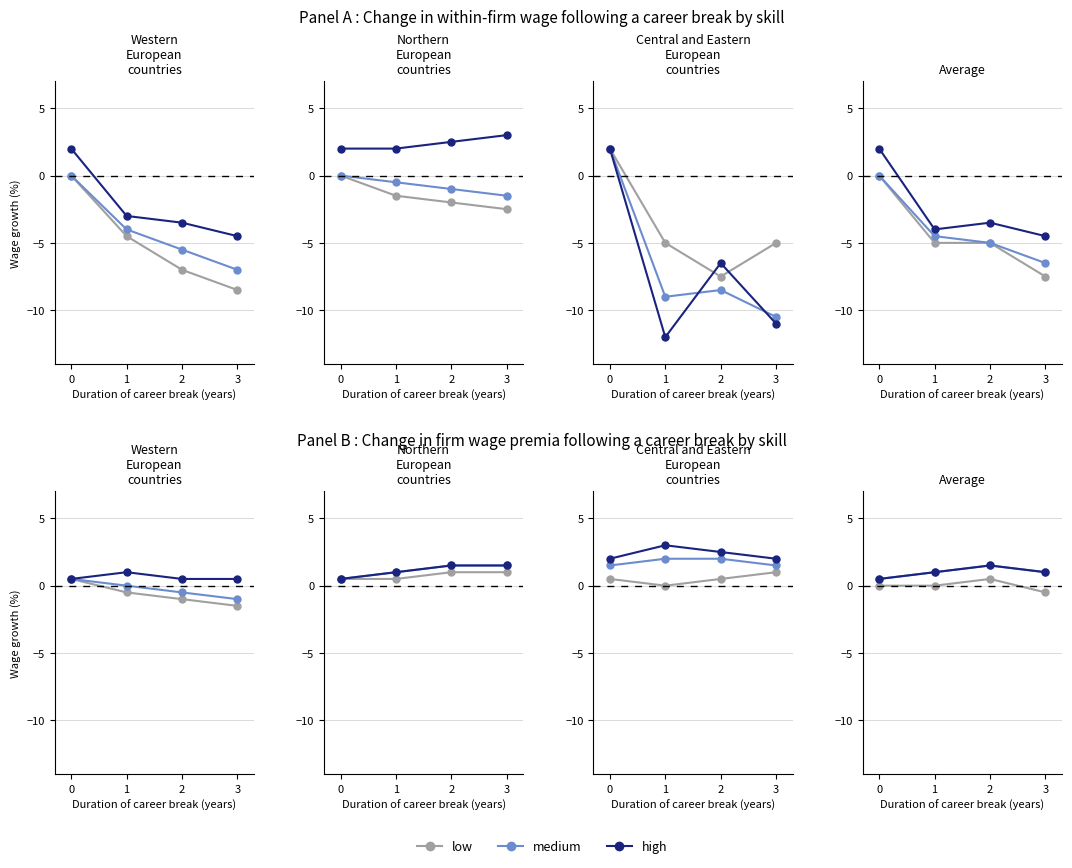

What is the difference between the highest and lowest values at 3?

1.5